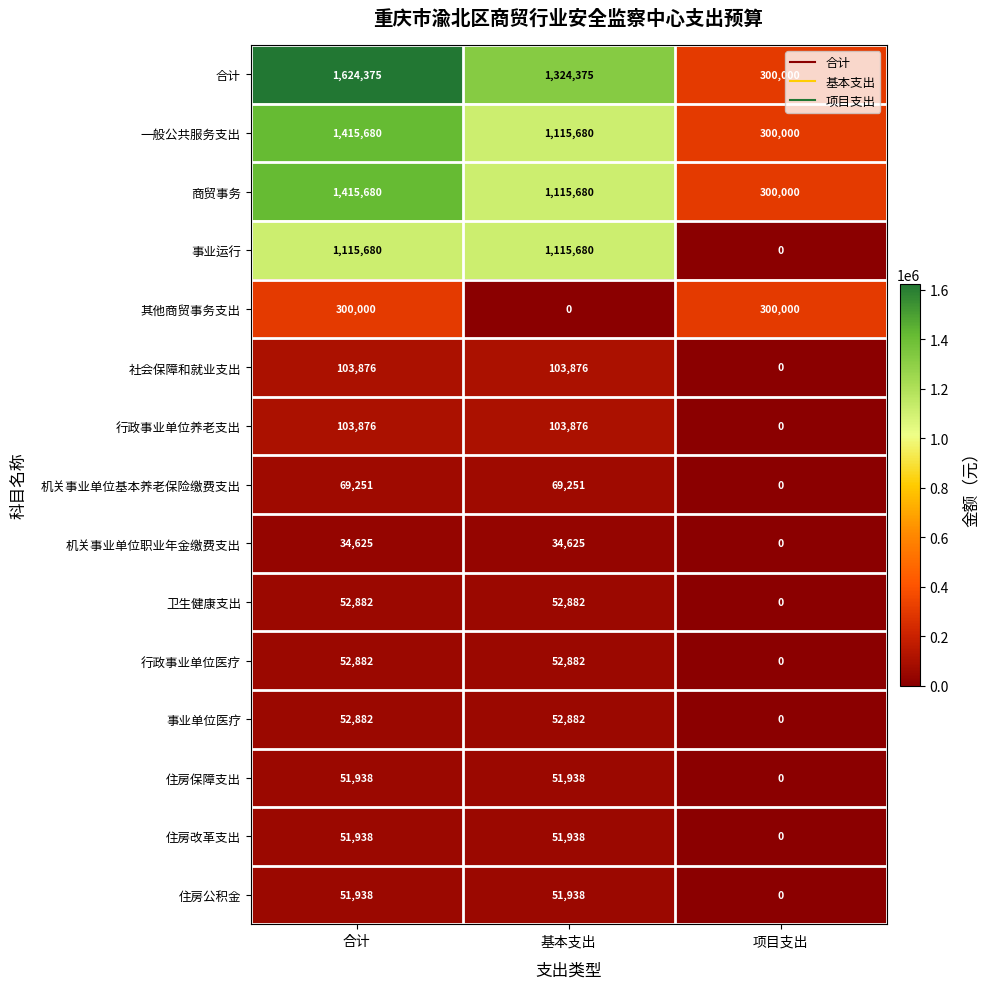

What is the spread (max minus min) of values at 项目支出?

300000